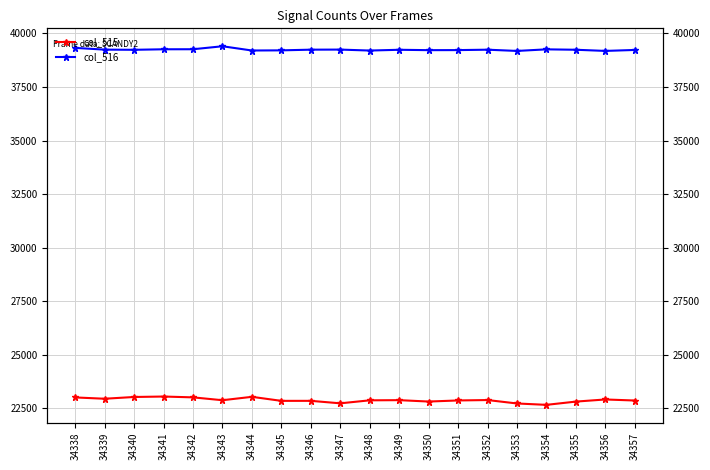

At which category is the sum across all series the highest?

34338